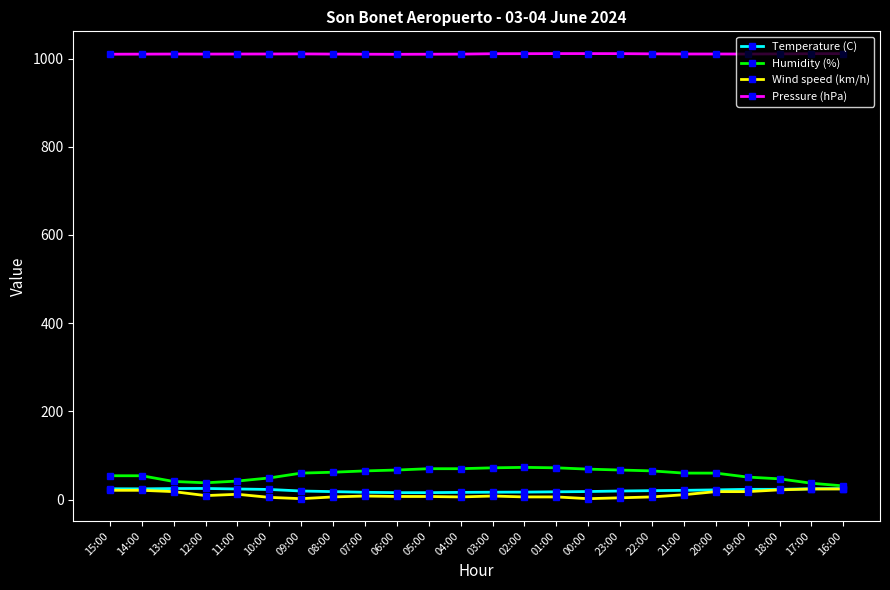

True or false: Wind speed (km/h) and Pressure (hPa) cross at least once.

False